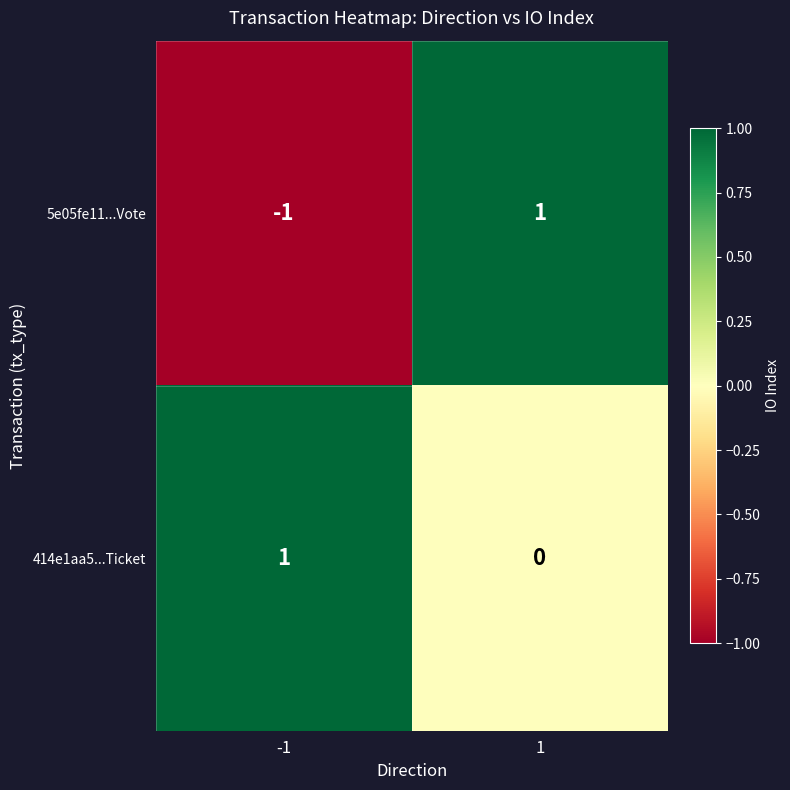

At -1, list the series in order from largest to smallest.

414e1aa5...Ticket, 5e05fe11...Vote